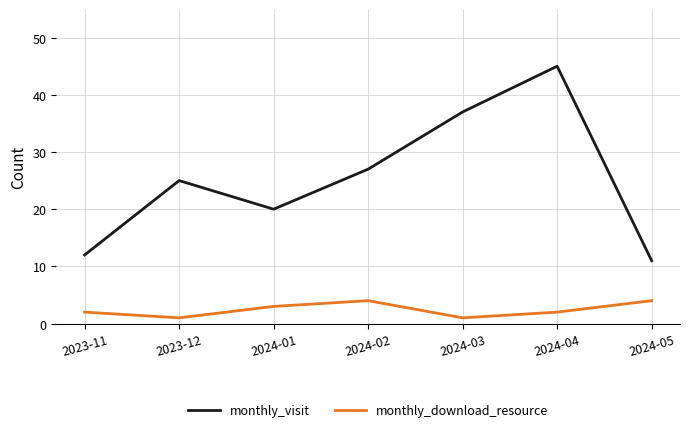

True or false: monthly_download_resource and monthly_visit cross at least once.

False